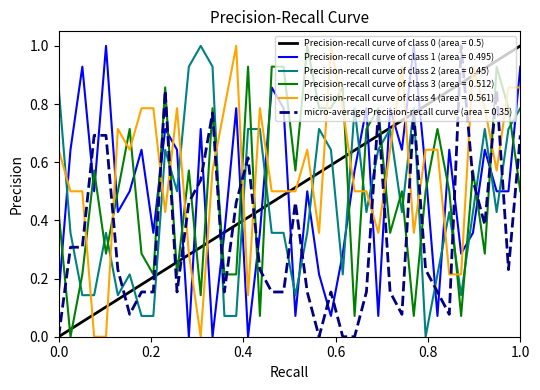

Which series has the largest total across all categories?

Precision-recall curve of class 4 (area = 0.561)